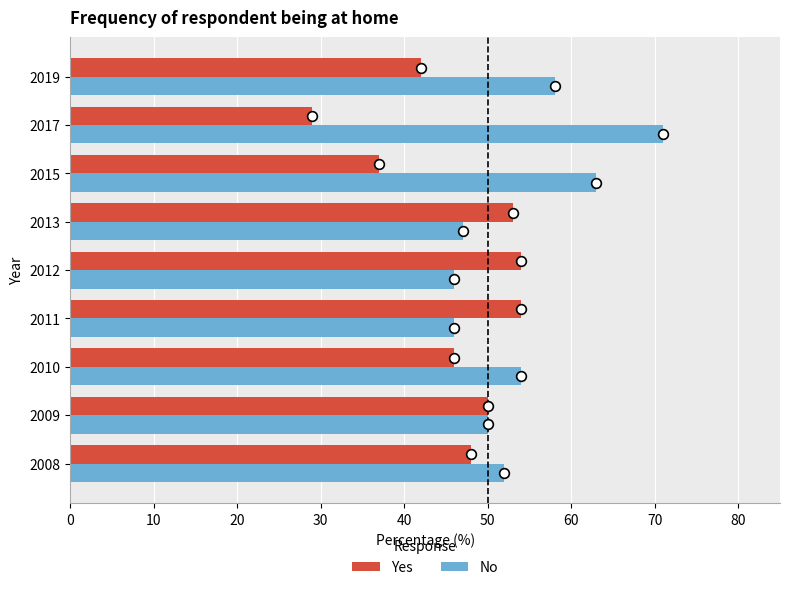

At how many categories does at least one series exceed 33?

9